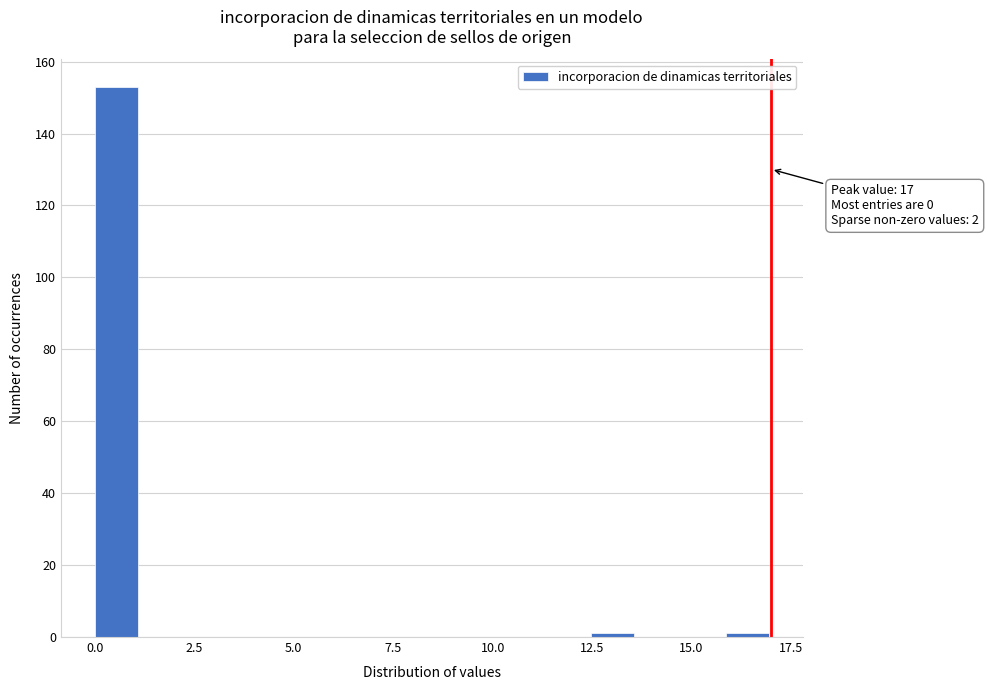

Around what value on the x-axis is the tallest bar? Give the approximate position of its centre, as read against the axis.

0.5